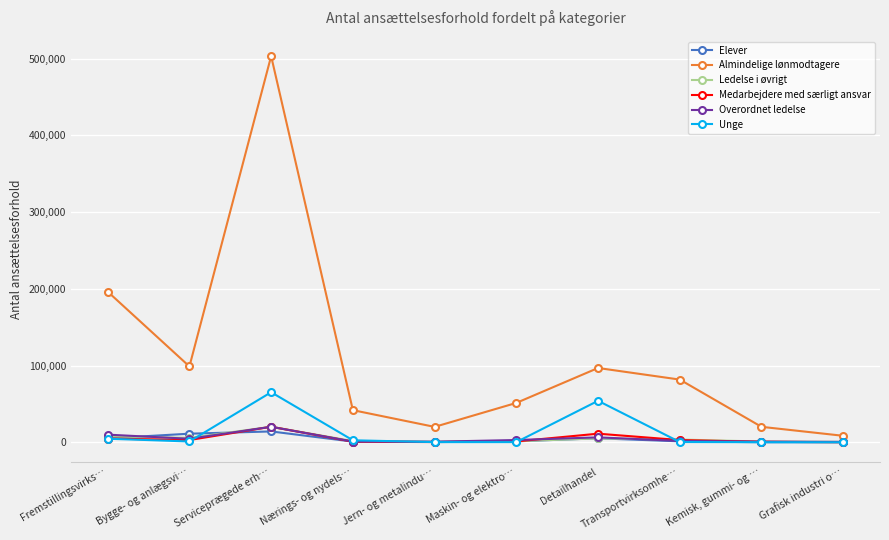

At which category is the sum across all series the highest?

Serviceprægede erh…